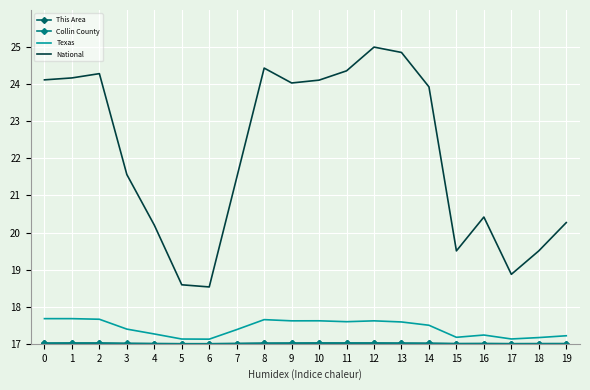

True or false: National and Texas cross at least once.

False